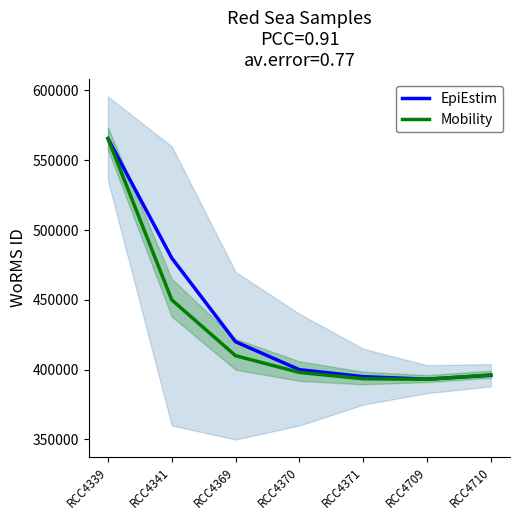

The value of EpiEstim at RCC4339 is 159827. True or false?

False